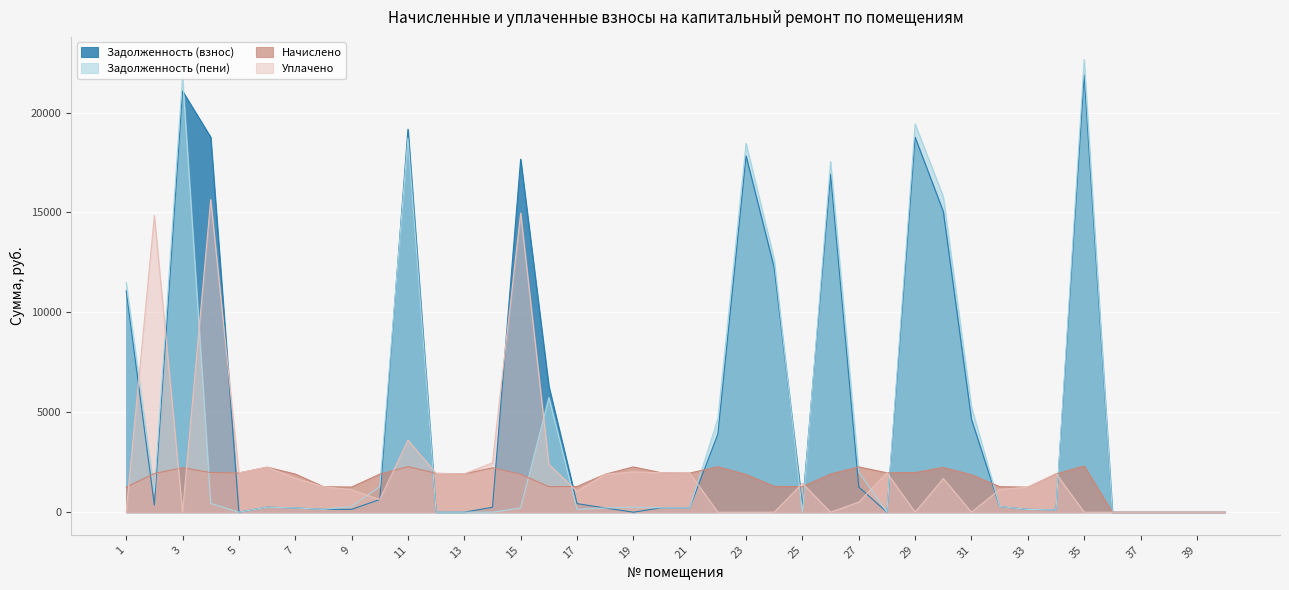

What is the average value of the Задолженность (взнос) series?

5259.7